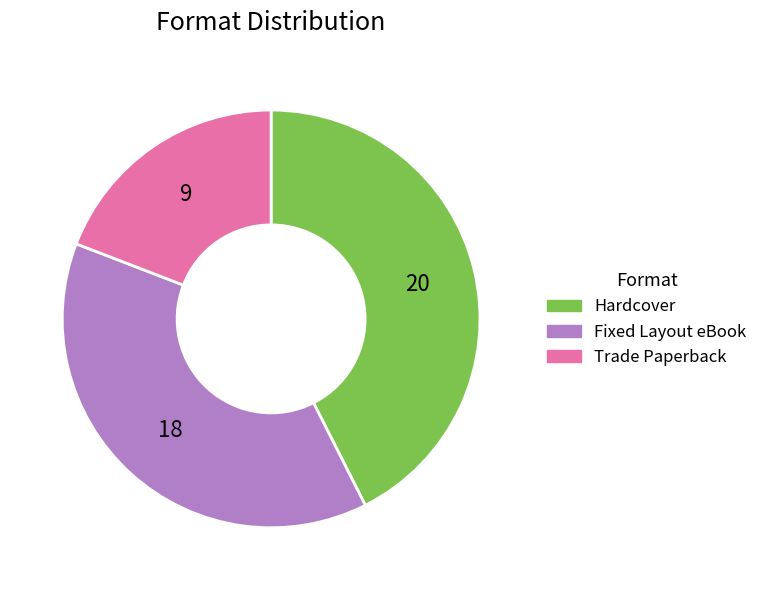

How many slices are in this pie chart?

3